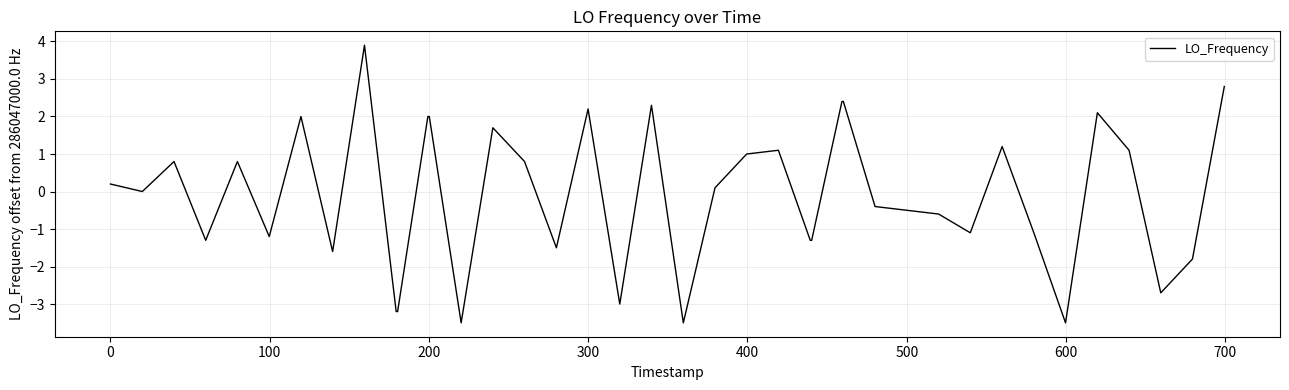

What is the greatest value displayed?

3.9